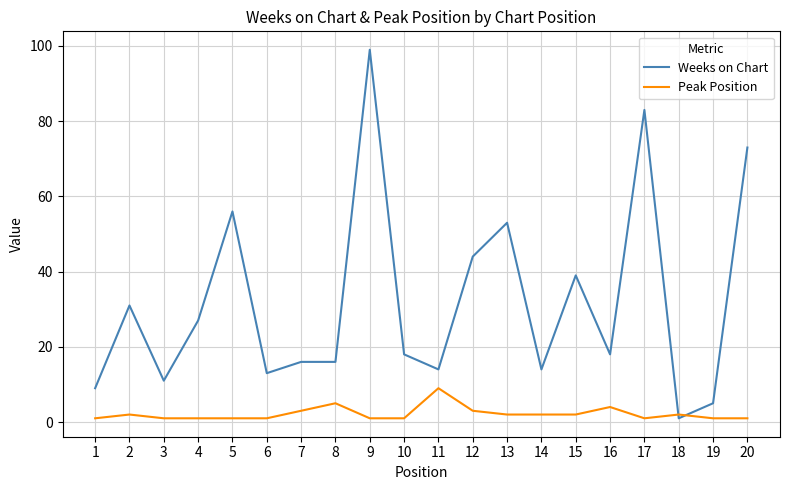

At which category is the sum across all series the highest?

9